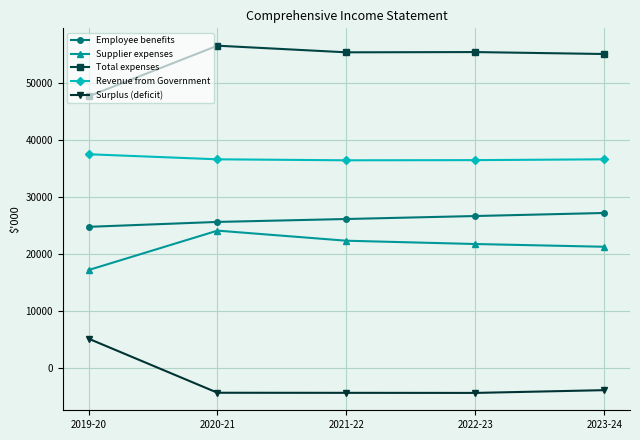

What is the difference between the maximum and minimum values in the Employee benefits series?

2427